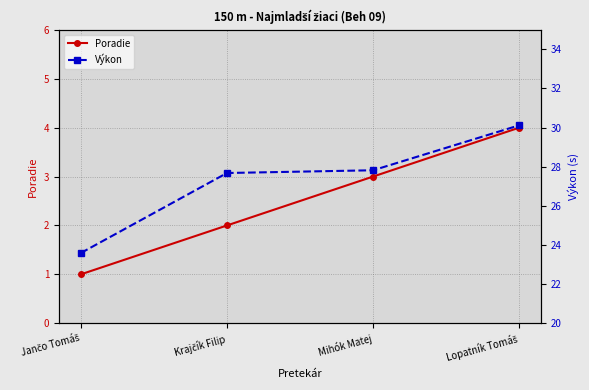

At which label does Výkon reach its minimum?

Jančo Tomáš